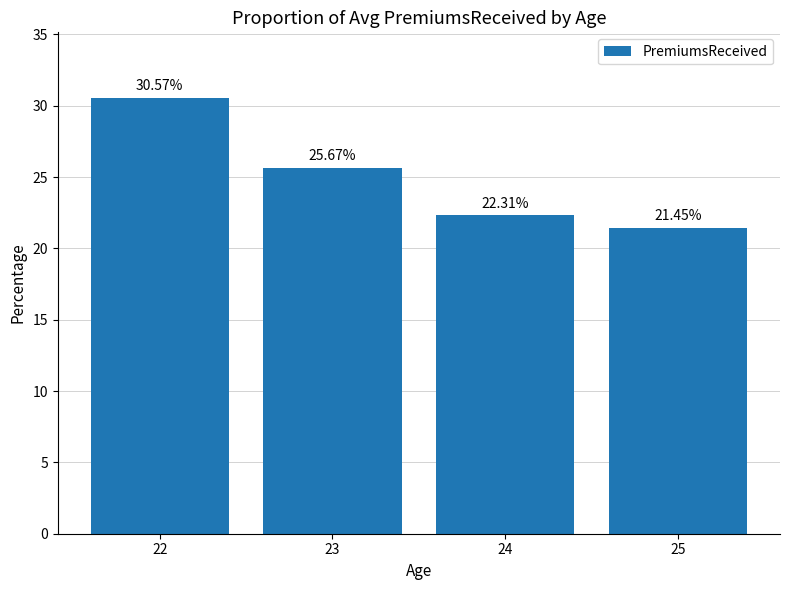

What is the difference between the second highest and minimum values?

4.2